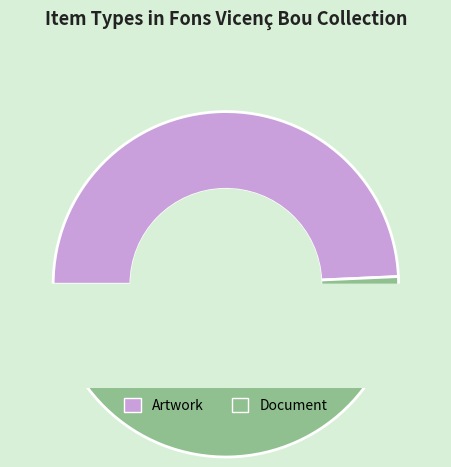

To the nearest percent, what is the combined percentage of Artwork (Velar por la patria) and Document (Societats i encàrrec)?

100%